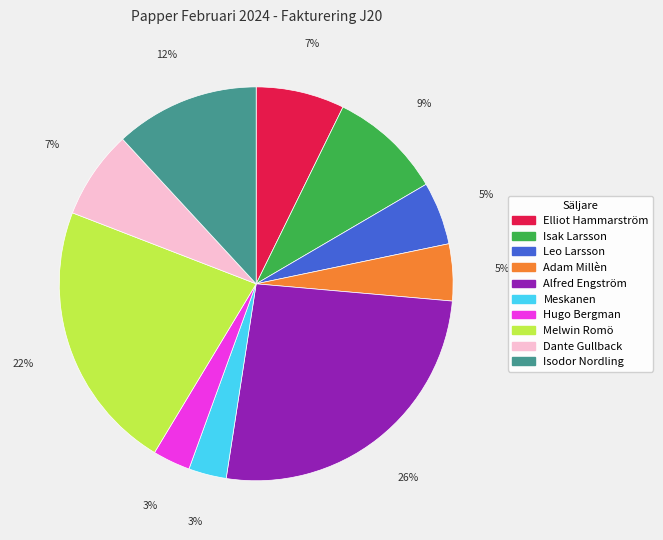

To the nearest percent, what percentage of the pie is Hugo Bergman?

3%